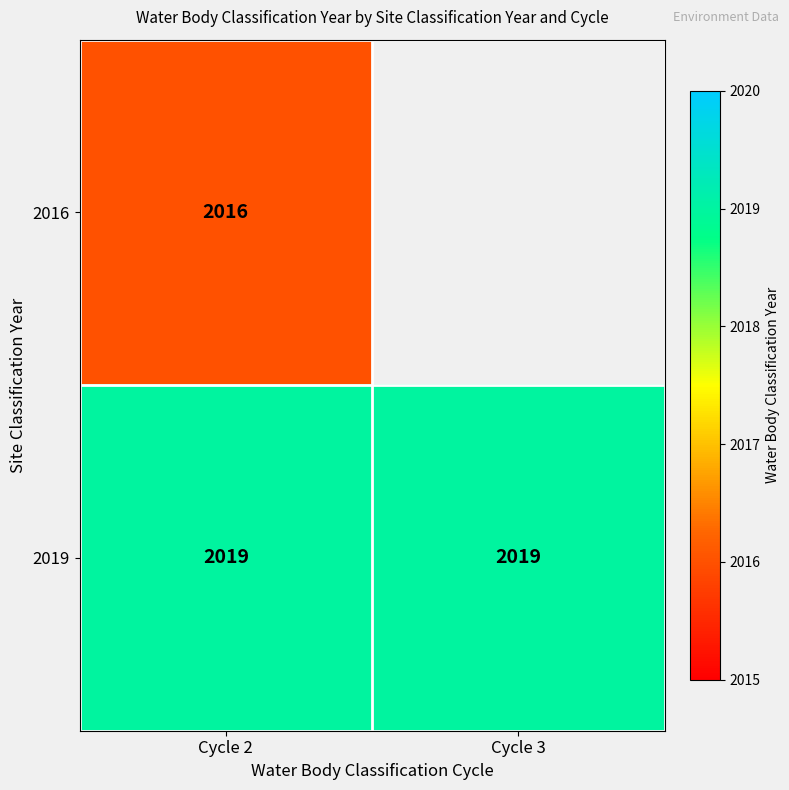

What is the approximate value of 2019 at Cycle 2?

2019